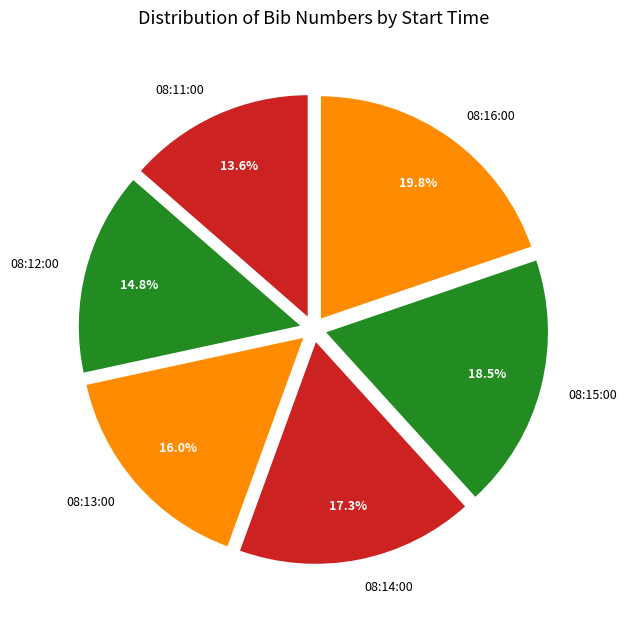

What is the ratio of the value at 08:16:00 to the value at 08:11:00?

1.5